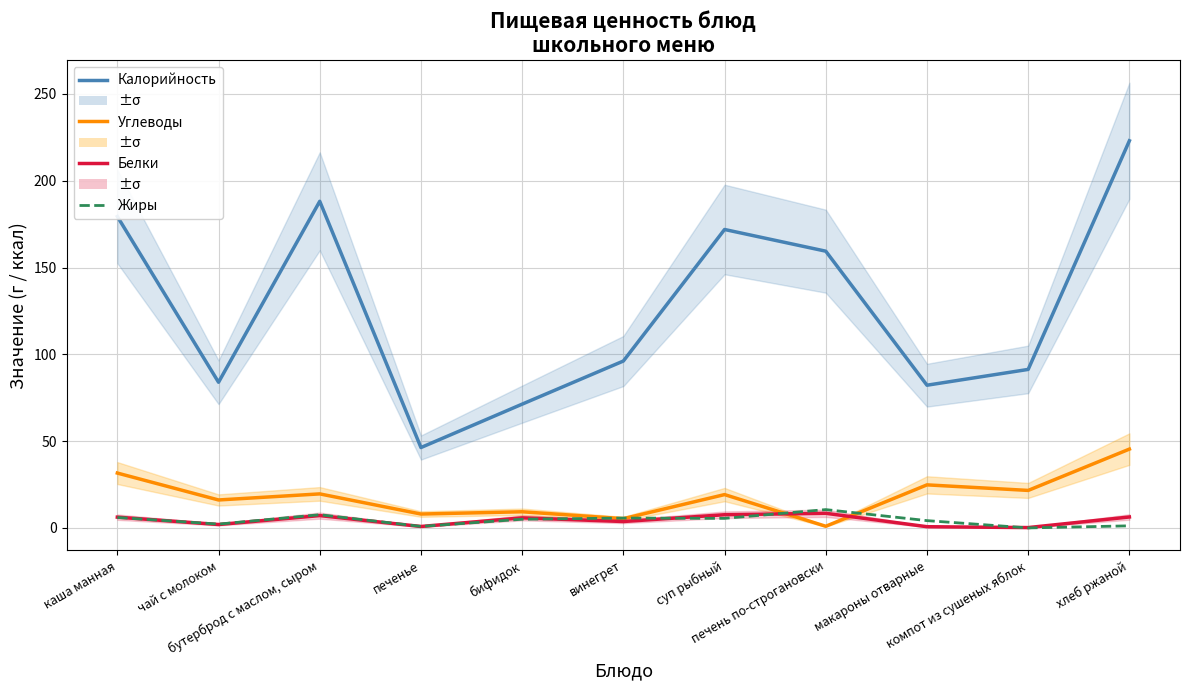

Reading left to right, extract all data points from this chart.

Калорийность: каша манная=179.4	чай с молоком=83.9	бутерброд с маслом, сыром=188.1	печенье=46.3	бифидок=71.3	винегрет=96.1	суп рыбный=171.9	печень по-строгановски=159.4	макароны отварные=82.2	компот из сушеных яблок=91.3	хлеб ржаной=223.0
Углеводы: каша манная=31.6	чай с молоком=16.1	бутерброд с маслом, сыром=19.6	печенье=8.0	бифидок=9.3	винегрет=5.3	суп рыбный=19.2	печень по-строгановски=0.9	макароны отварные=24.8	компот из сушеных яблок=21.6	хлеб ржаной=45.4
Белки: каша манная=6.2	чай с молоком=2.0	бутерброд с маслом, сыром=7.1	печенье=0.8	бифидок=5.8	винегрет=3.7	суп рыбный=7.6	печень по-строгановски=8.4	макароны отварные=0.7	компот из сушеных яблок=0.2	хлеб ржаной=6.3
Жиры: каша манная=6.0	чай с молоком=2.2	бутерброд с маслом, сыром=7.6	печенье=0.9	бифидок=5.0	винегрет=5.7	суп рыбный=5.5	печень по-строгановски=10.6	макароны отварные=4.2	компот из сушеных яблок=0.0	хлеб ржаной=1.2